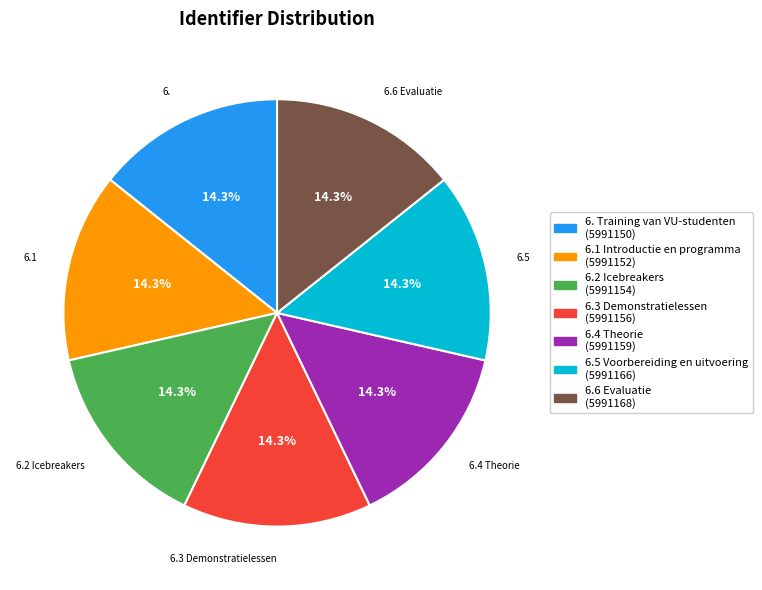

Approximately how many times larger is the value at 6.6 Evaluatie (5991168) compared to 6.2 Icebreakers (5991154)?

1.0